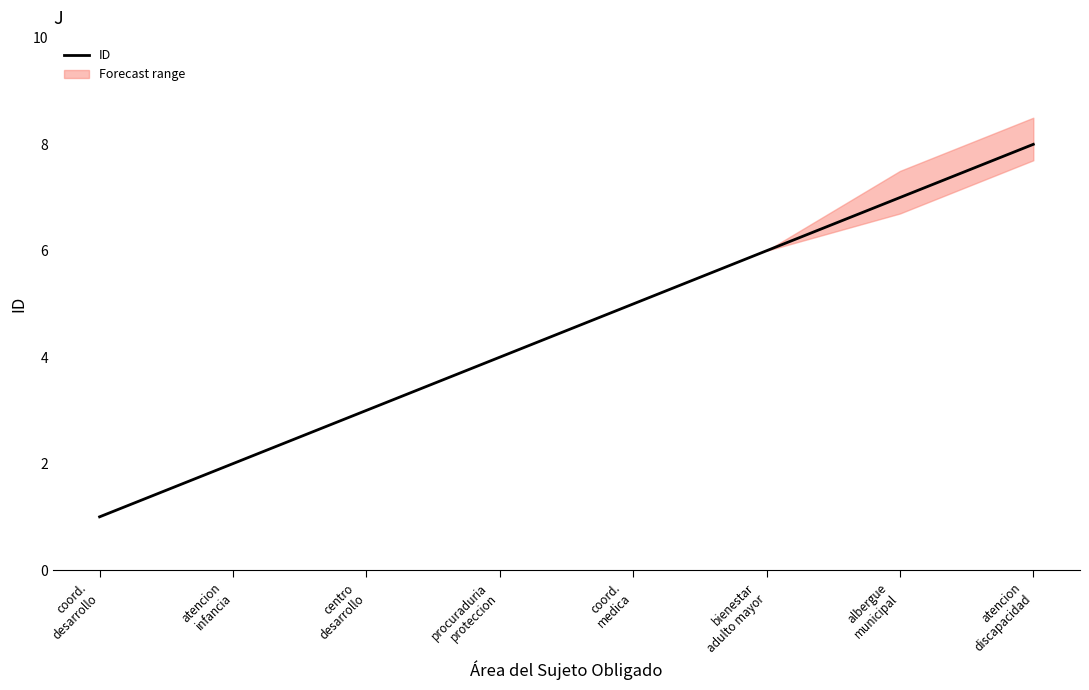

What is the greatest value displayed?

8